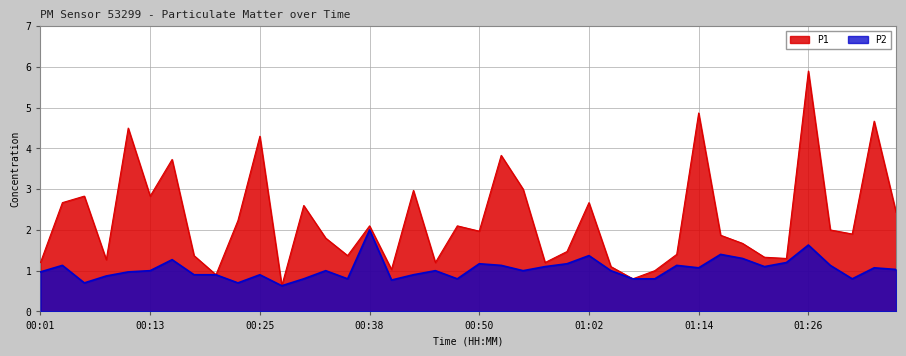

Reading right to left, extract all data points from this chart.

P1: 01:36=2.4	01:34=4.7	01:31=1.9	01:29=2.0	01:26=5.9	01:24=1.3	01:22=1.3	01:19=1.7	01:17=1.9	01:14=4.9	01:12=1.4	01:10=1.0	01:07=0.8	01:05=1.1	01:02=2.7	01:00=1.5	00:57=1.2	00:55=3.0	00:52=3.8	00:50=2.0	00:48=2.1	00:45=1.2	00:42=3.0	00:40=1.0	00:38=2.1	00:35=1.4	00:33=1.8	00:30=2.6	00:28=0.6	00:25=4.3	00:23=2.2	00:20=0.9	00:18=1.4	00:15=3.7	00:13=2.8	00:10=4.5	00:08=1.3	00:06=2.8	00:03=2.7	00:01=1.2
P2: 01:36=1.0	01:34=1.1	01:31=0.8	01:29=1.1	01:26=1.6	01:24=1.2	01:22=1.1	01:19=1.3	01:17=1.4	01:14=1.1	01:12=1.1	01:10=0.8	01:07=0.8	01:05=1.0	01:02=1.4	01:00=1.2	00:57=1.1	00:55=1.0	00:52=1.1	00:50=1.2	00:48=0.8	00:45=1.0	00:42=0.9	00:40=0.8	00:38=2.0	00:35=0.8	00:33=1.0	00:30=0.8	00:28=0.6	00:25=0.9	00:23=0.7	00:20=0.9	00:18=0.9	00:15=1.3	00:13=1.0	00:10=1.0	00:08=0.9	00:06=0.7	00:03=1.1	00:01=1.0